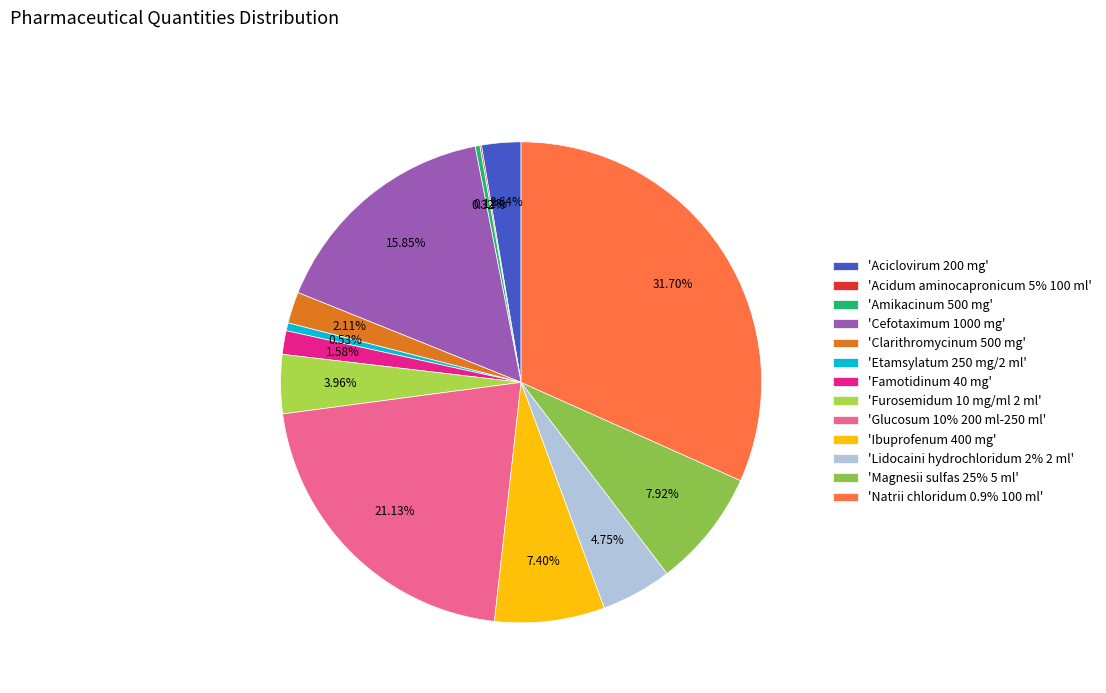

How many segments does this pie chart have?

13